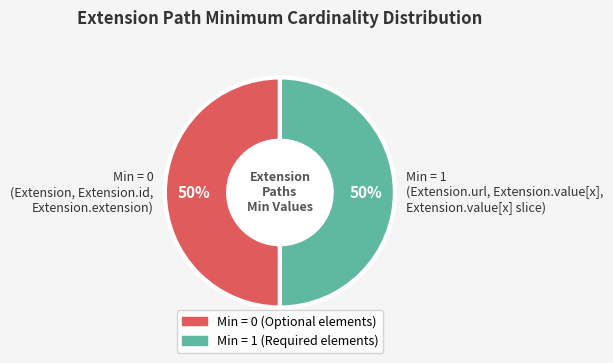

To the nearest percent, what is the average slice percentage?

50%